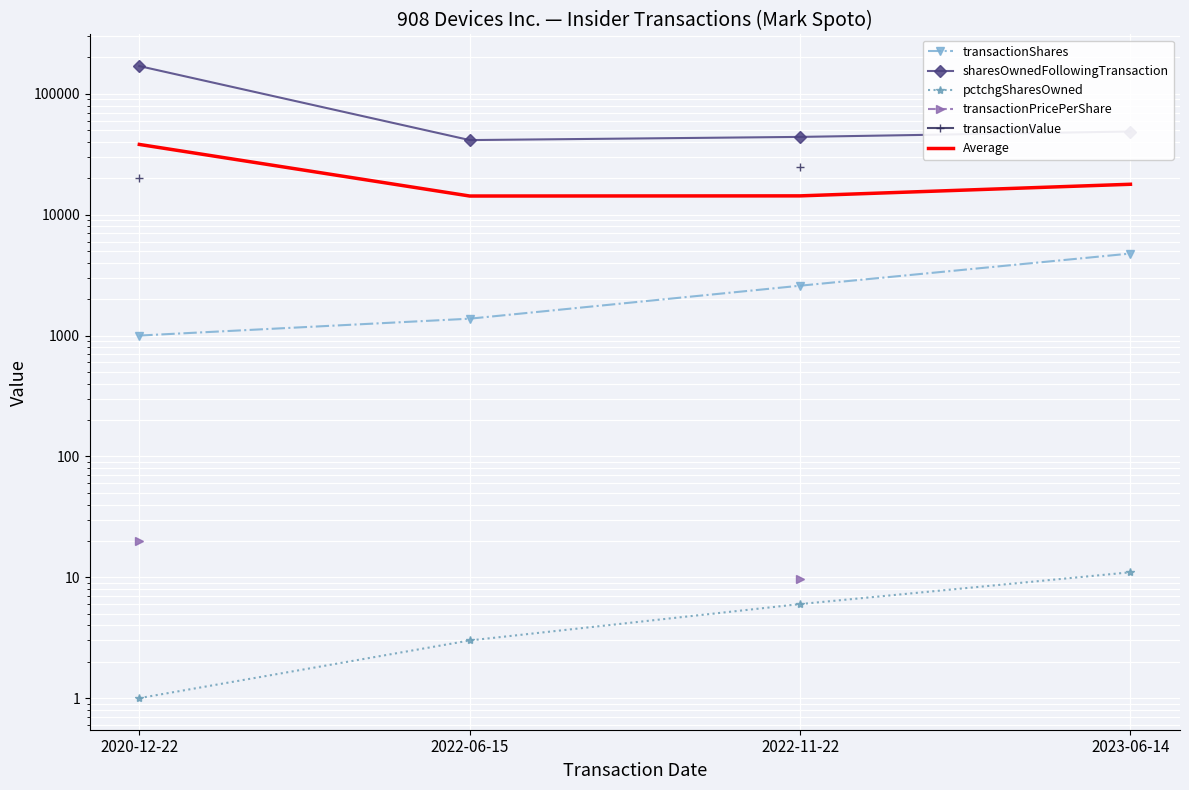

At which label does transactionValue reach its minimum?

2020-12-22